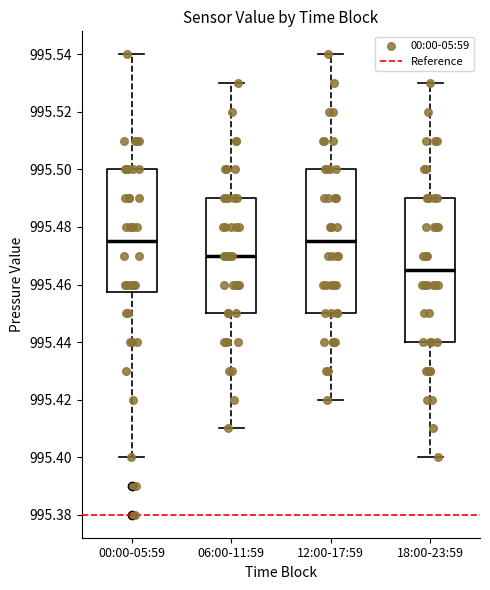

Reading left to right, read every box against the y-axis: the position of its median line, the range the box covers, and the ends of its whiskers. The values are not printed on the chart, so give them approximately, as read against the axis.

00:00-05:59: median 995.476, box 995.458 to 995.500, whiskers 995.400 to 995.540
06:00-11:59: median 995.470, box 995.450 to 995.490, whiskers 995.410 to 995.530
12:00-17:59: median 995.476, box 995.450 to 995.500, whiskers 995.420 to 995.540
18:00-23:59: median 995.466, box 995.440 to 995.490, whiskers 995.400 to 995.530